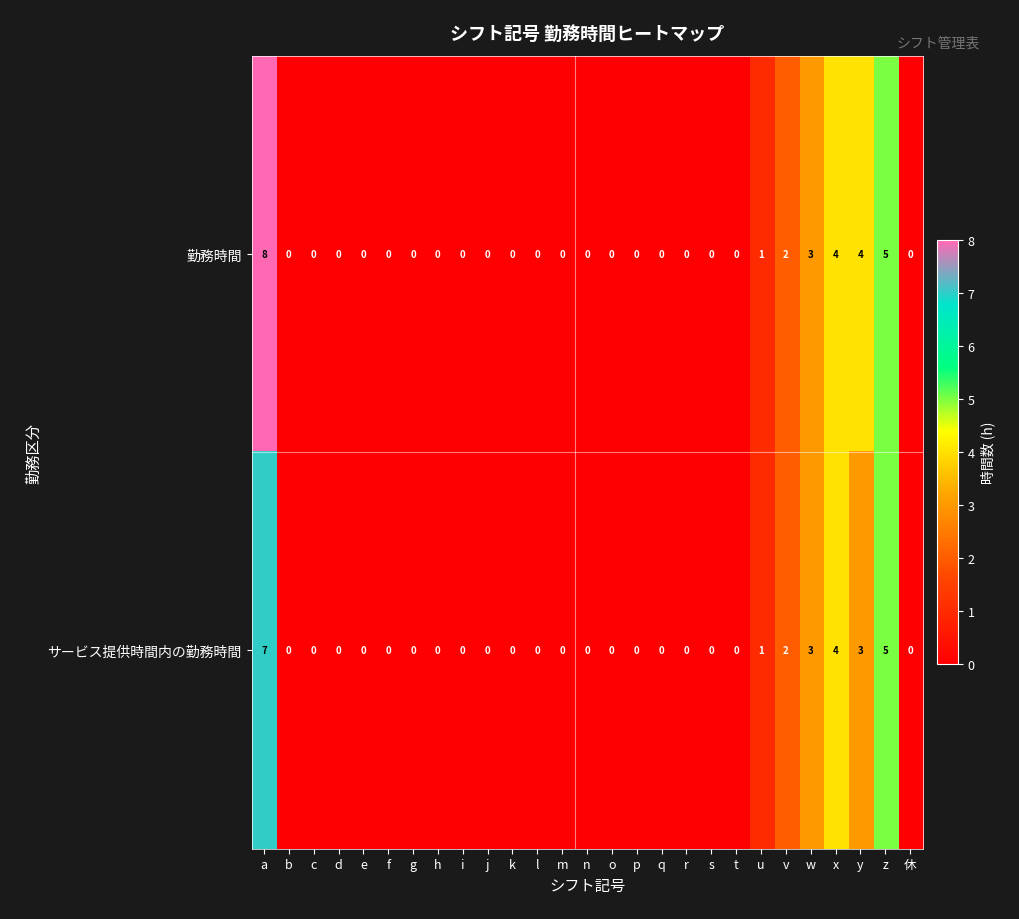

Rank the series by their average value, from lowest to highest.

サービス提供時間内の勤務時間, 勤務時間